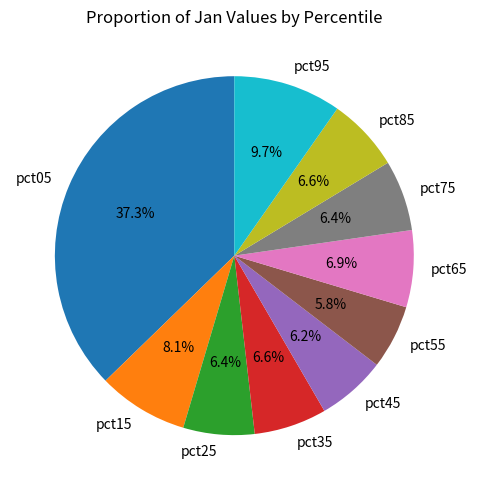

Does pct85 account for over 50% of the chart?

No